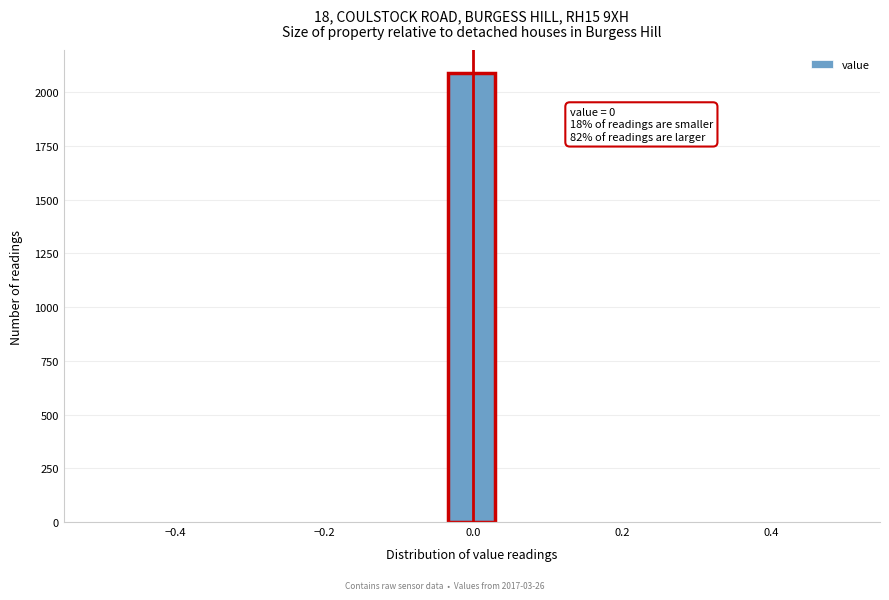

Around what value on the x-axis is the tallest bar? Give the approximate position of its centre, as read against the axis.

0.00